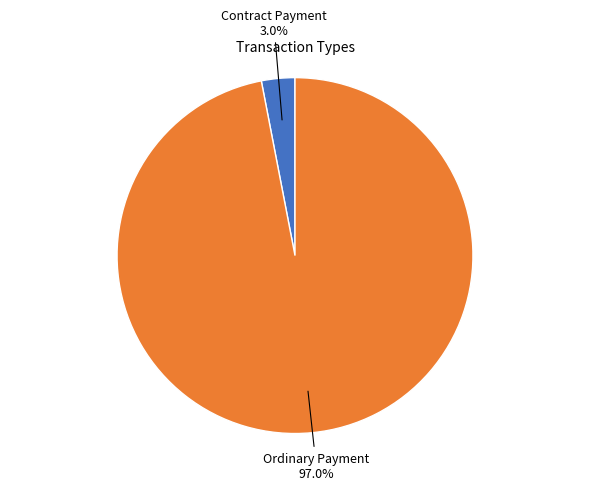

Is there a majority slice in this chart?

Yes